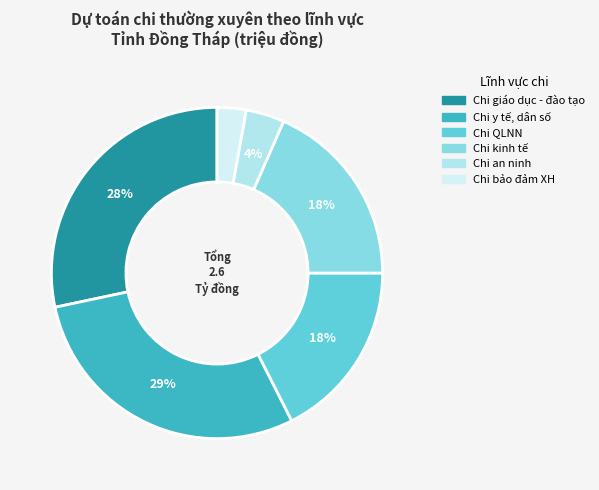

To the nearest percent, what is the difference between the largest and smallest slice percentages?

26%